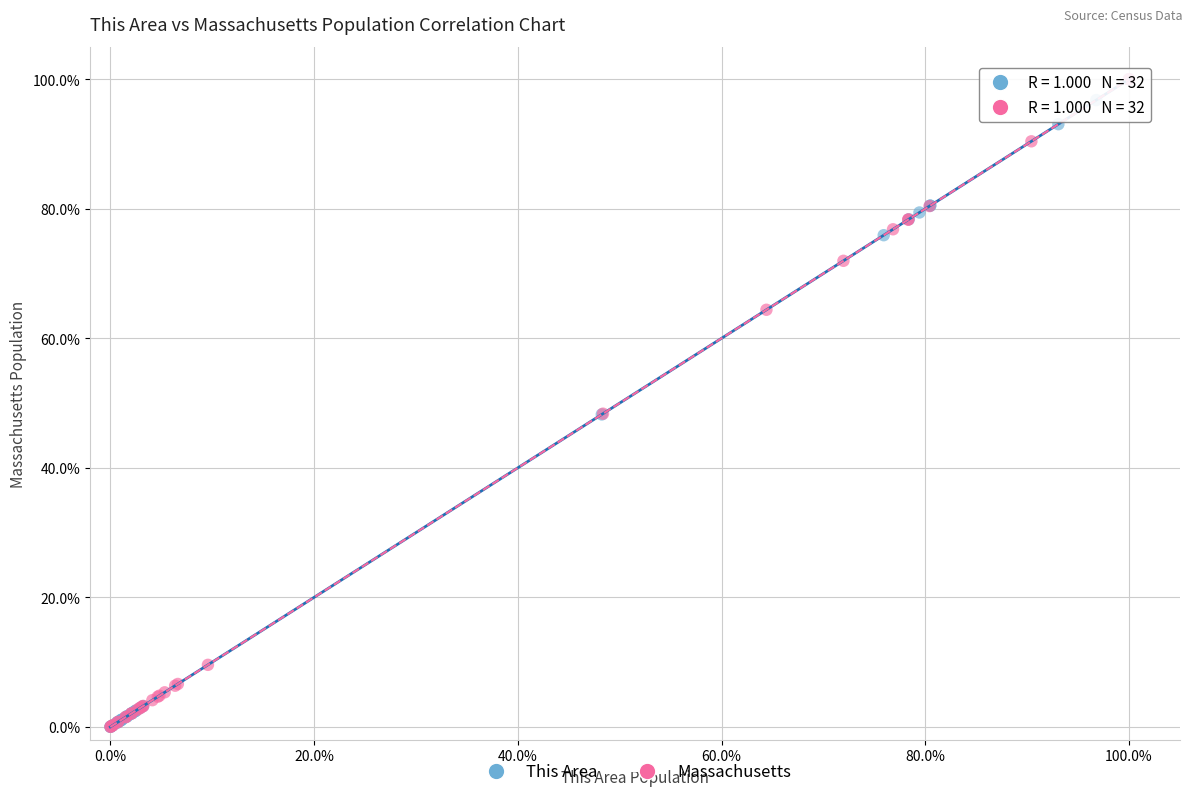

What are all the series names shown in the legend?

This Area, Massachusetts